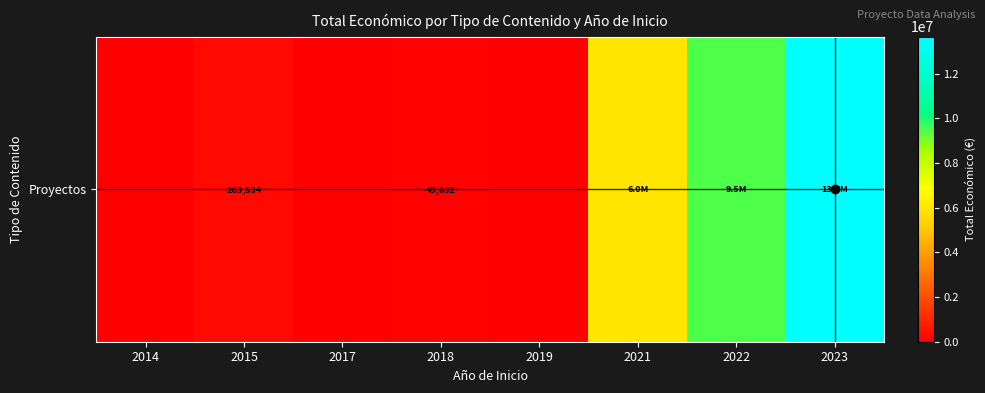

True or false: the data shows 361194 at 2015.

False